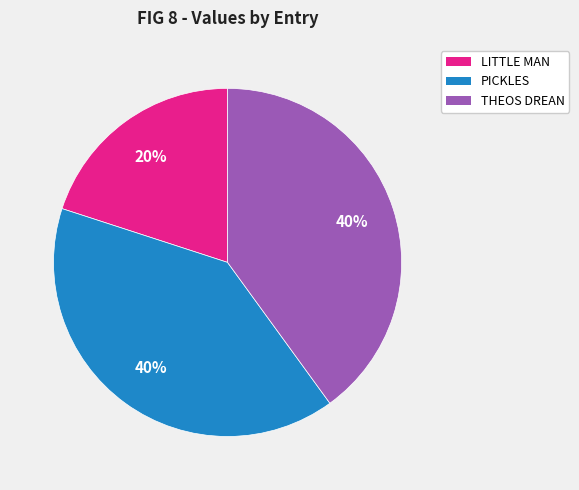

Is it true that LITTLE MAN is 20% of the pie?

True